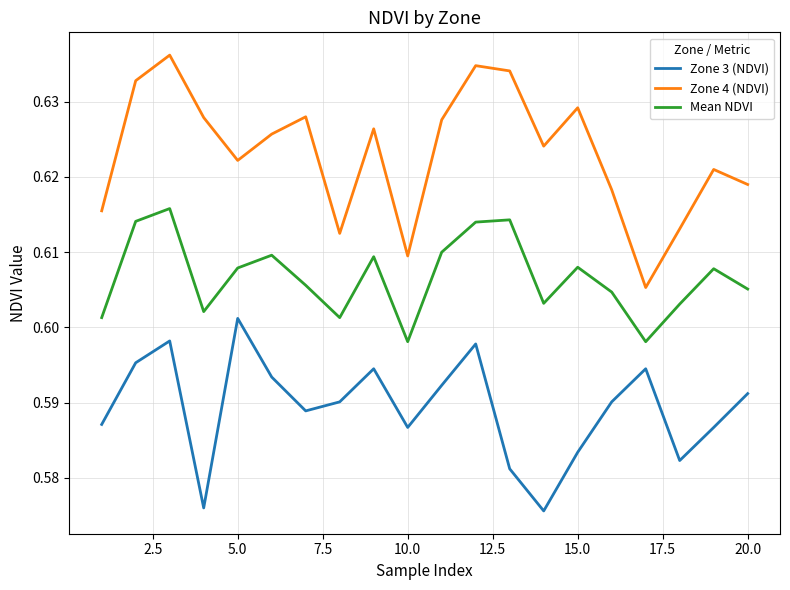

How many distinct data groups are displayed?

3